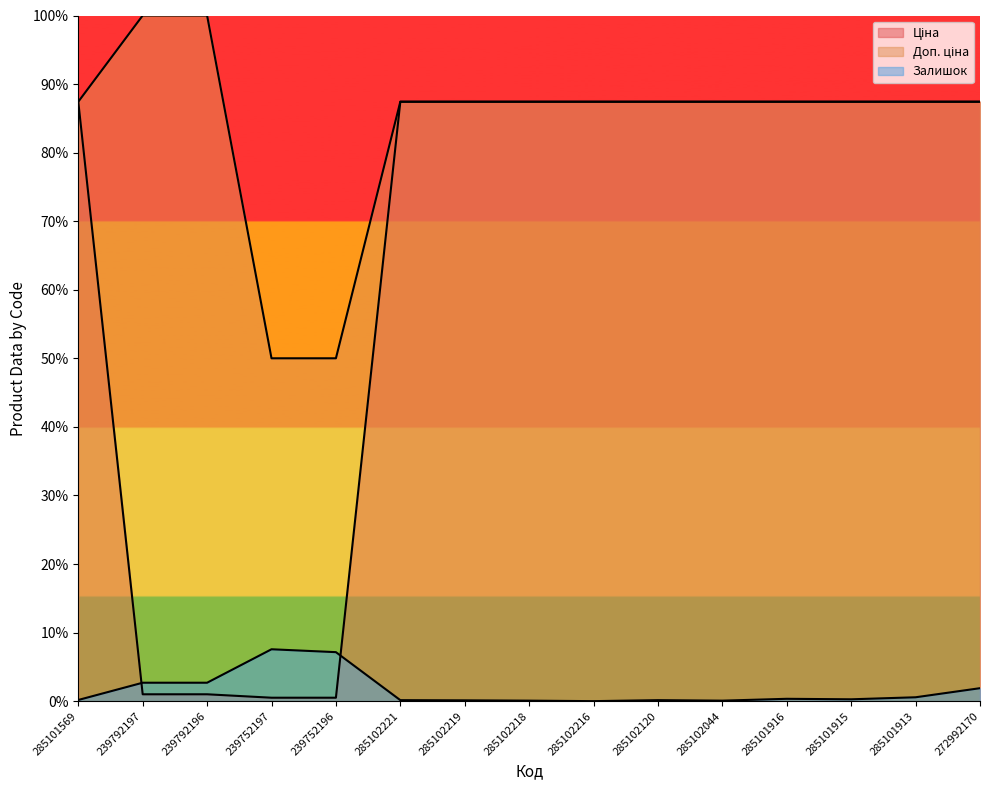

Rank the categories by Ціна value from highest to lowest.

285101569, 285102221, 285102219, 285102218, 285102216, 285102120, 285102044, 285101916, 285101915, 285101913, 272992170, 239792197, 239792196, 239752197, 239752196